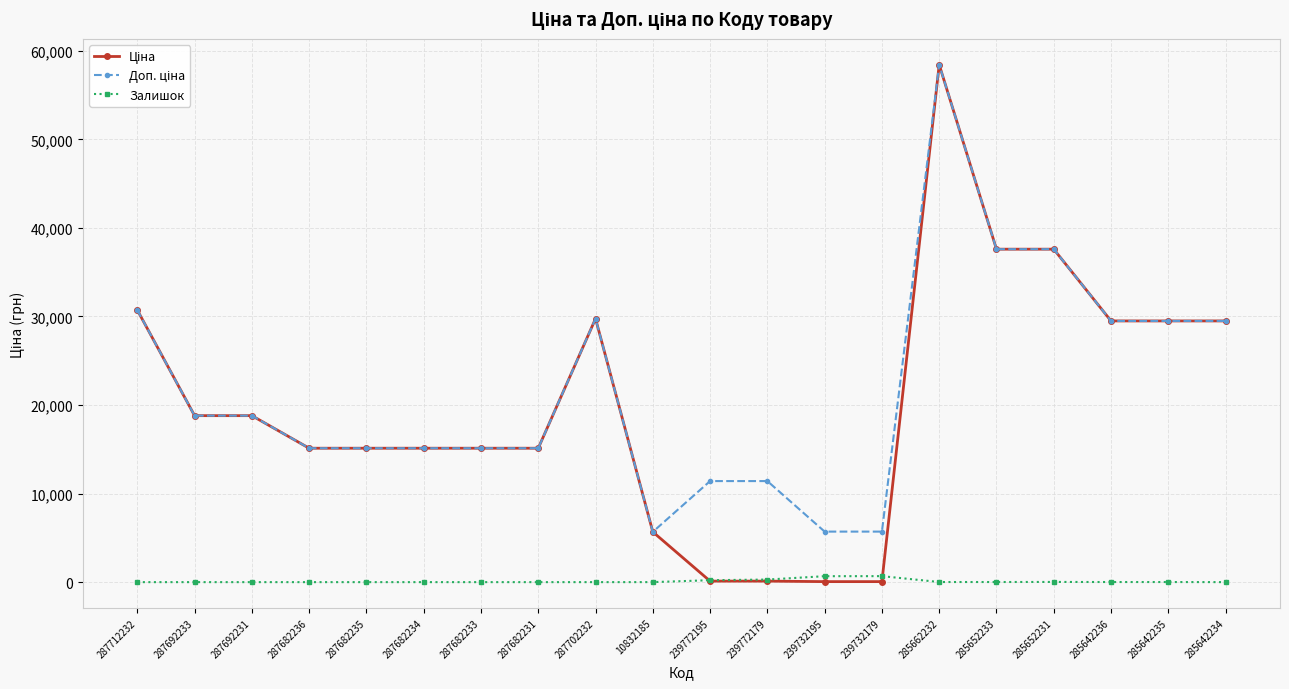

What is the spread (max minus min) of values at 287682233?

15120.0